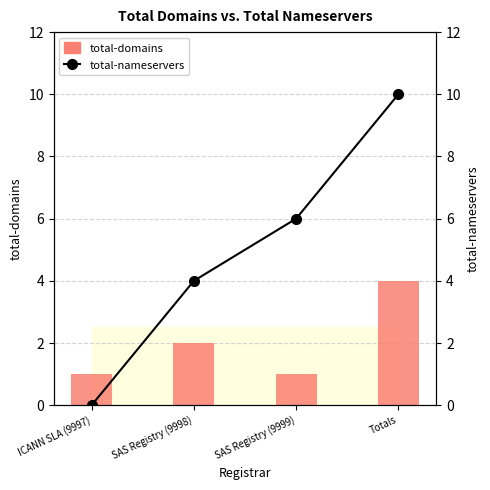

Which series has the largest total across all categories?

total-nameservers